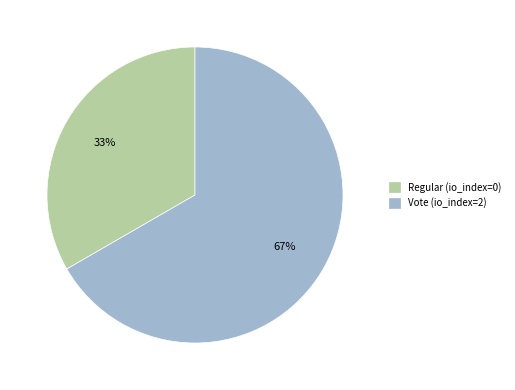

Which slice is the largest?

Vote (io_index=2)